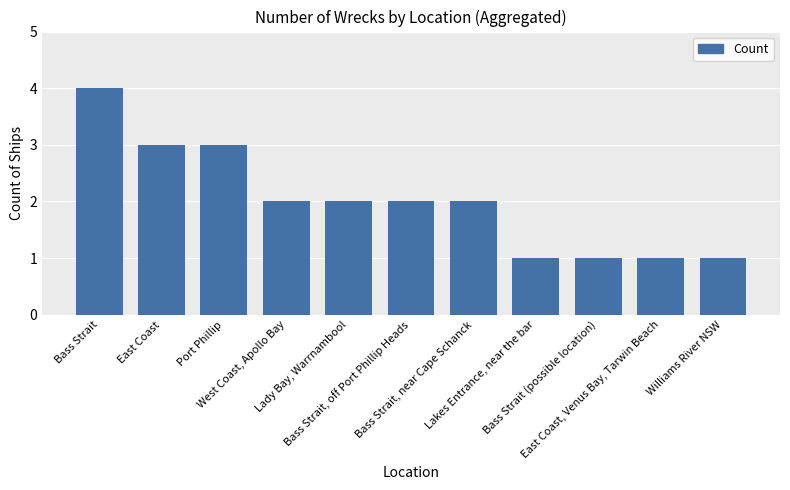

What is the label of the 8th bar from the left?

Lakes Entrance, near the bar